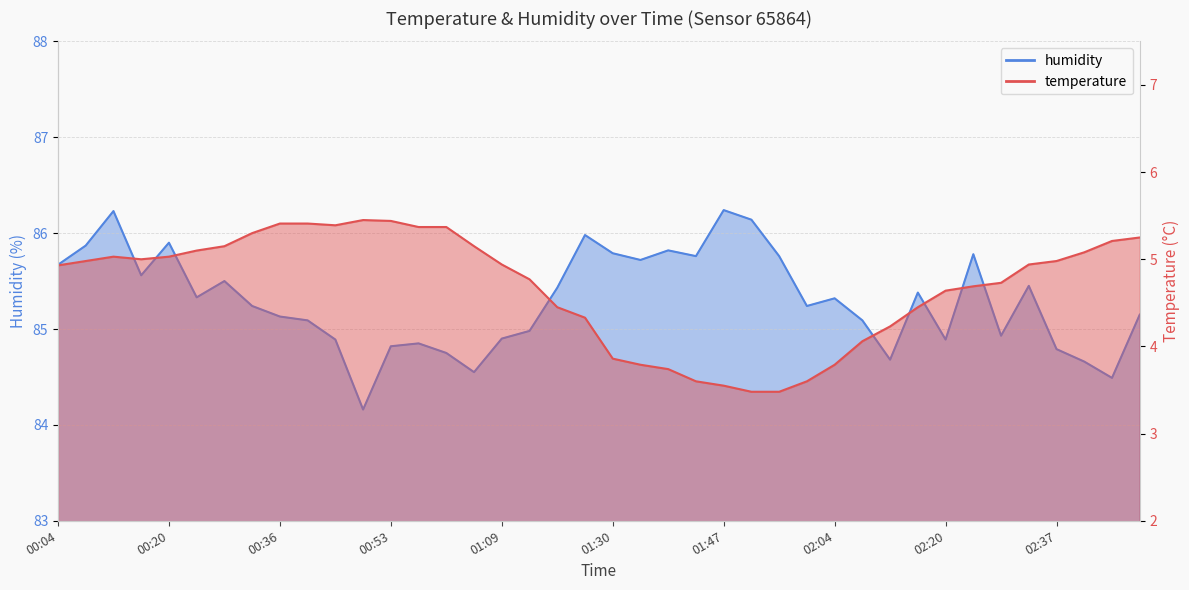

How many distinct data groups are displayed?

2